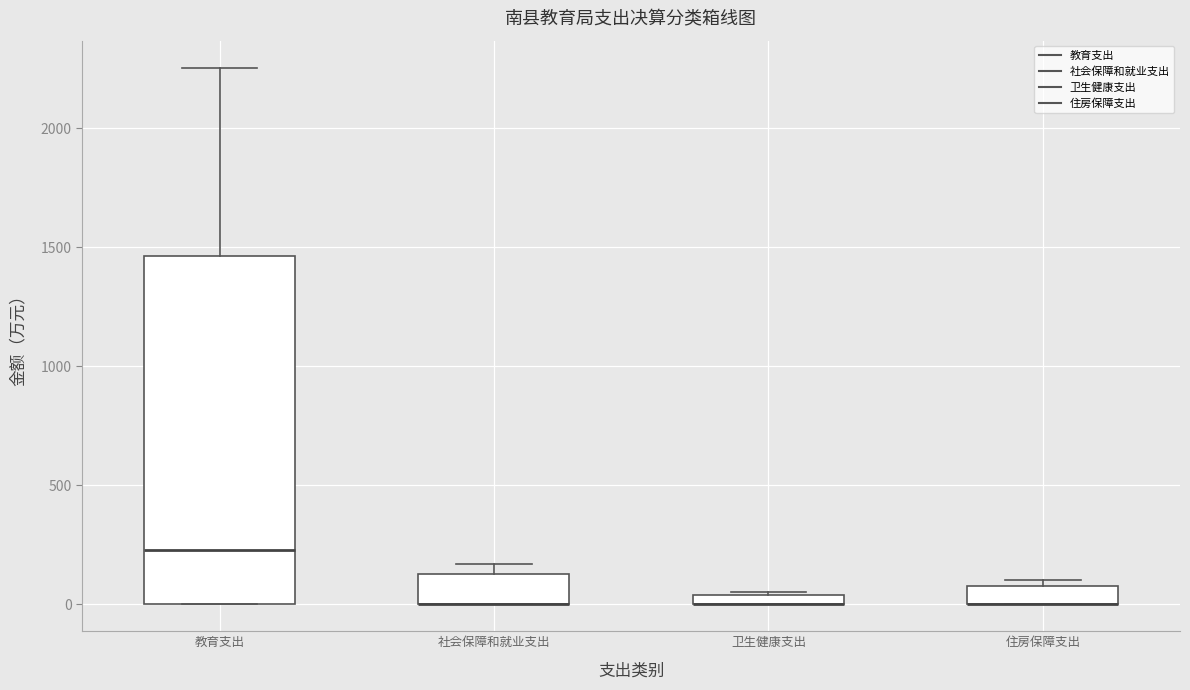

Which box is the tallest, from its lower edge to its upper edge?

教育支出